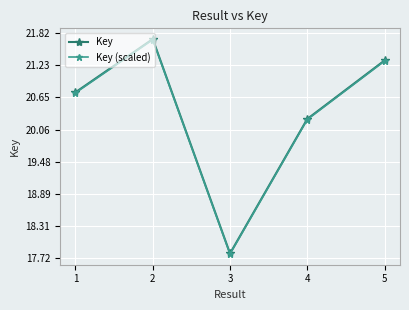

What is the minimum value for Key (scaled)?

17.8